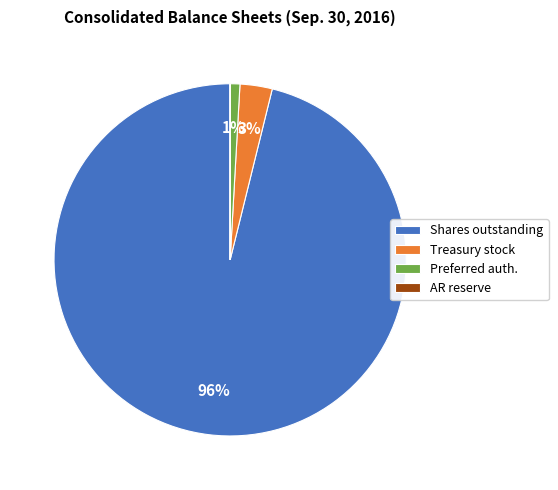

Does any single category account for the majority?

Yes